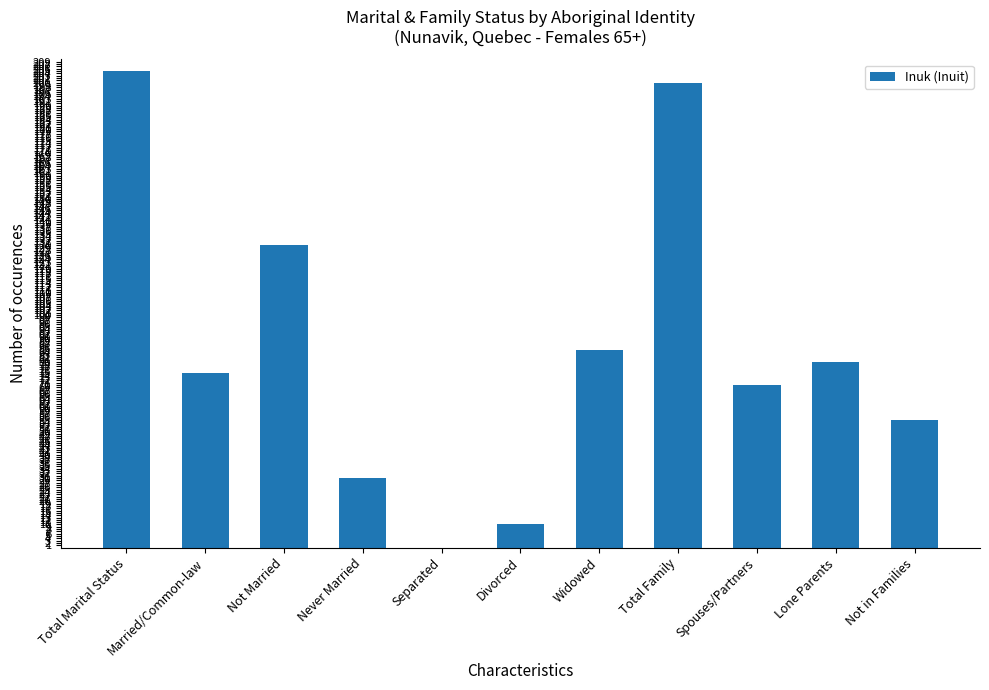

Are the bars horizontal?

No